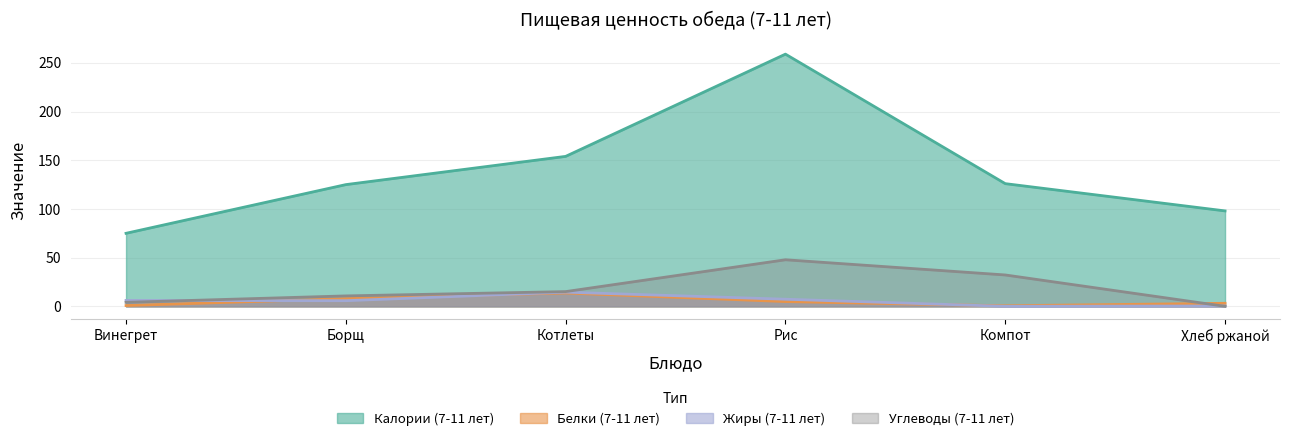

True or false: Белки (7-11 лет) has more than 1 points higher than both neighbors.

False